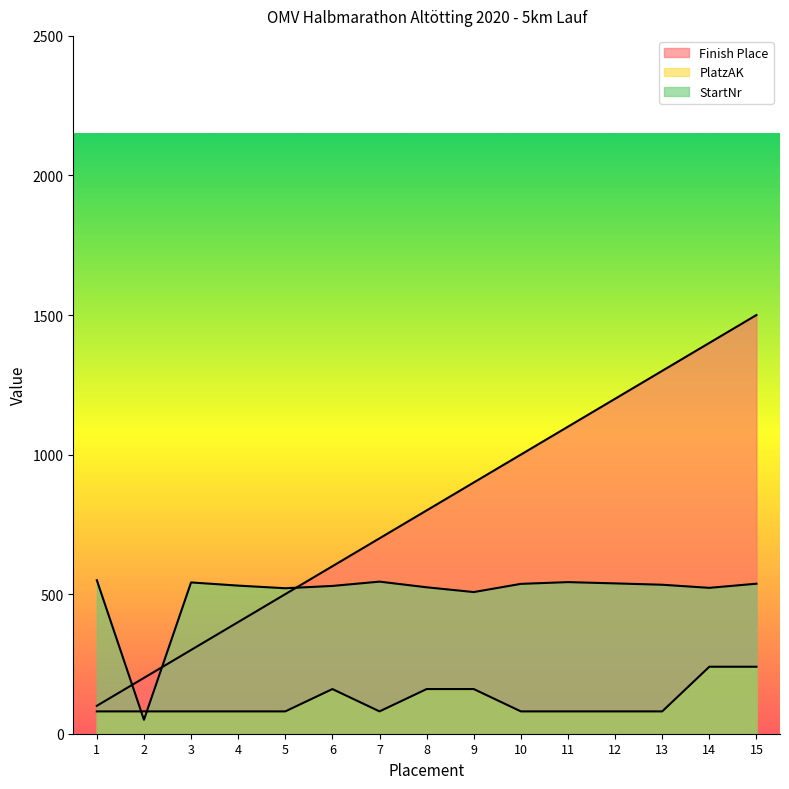

Is it true that StartNr equals 869.7 at 7?

False